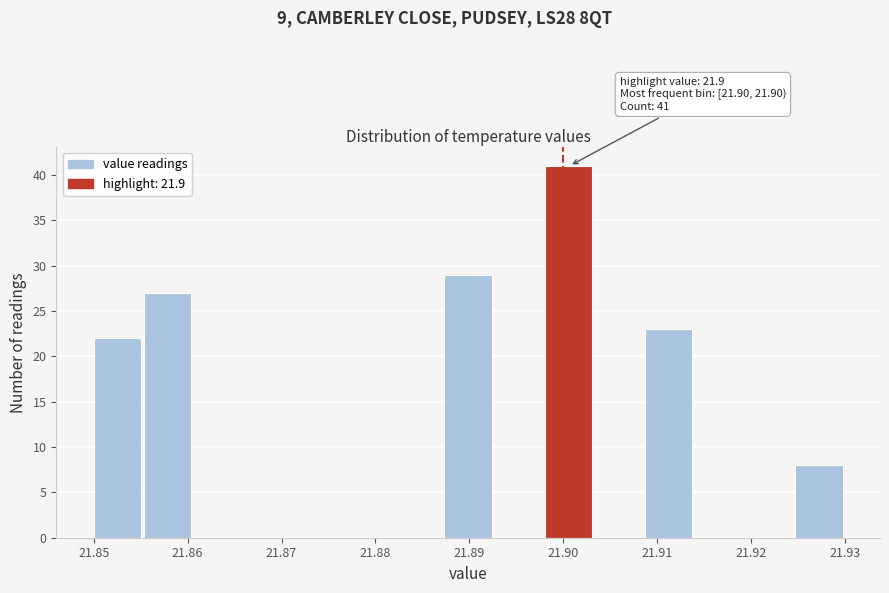

Over which range of the x-axis is the bar tallest?

21.898 to 21.903